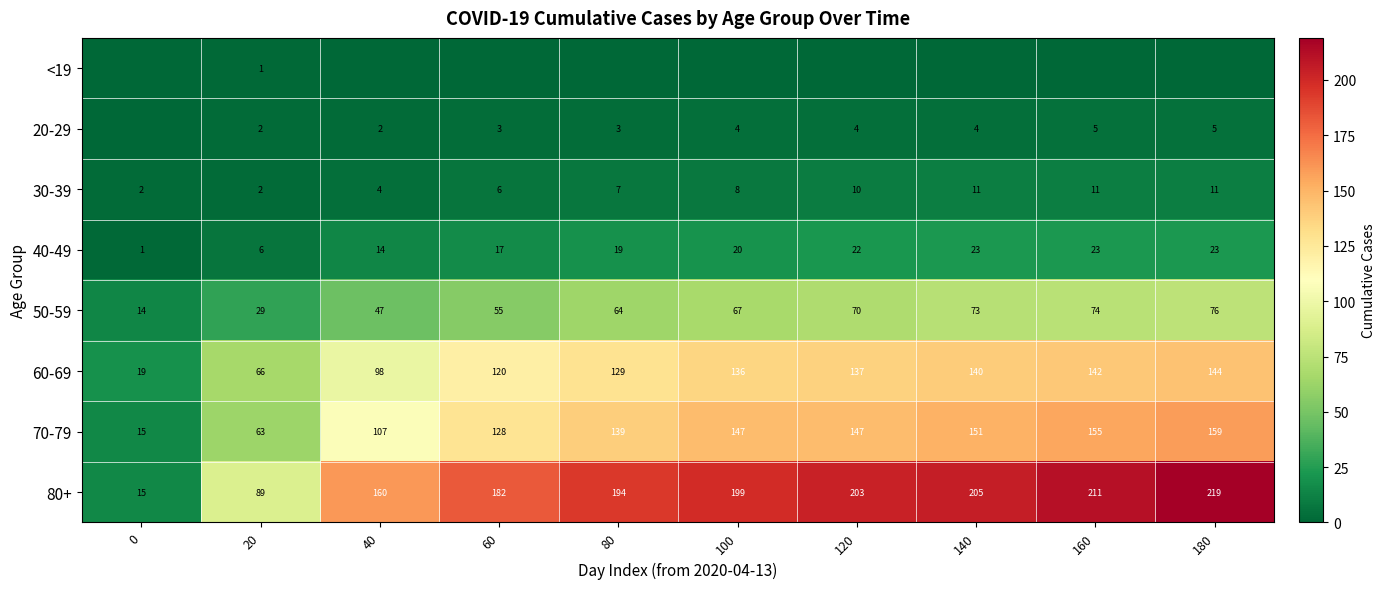

The row_4 series shows 5 at 0. True or false?

False